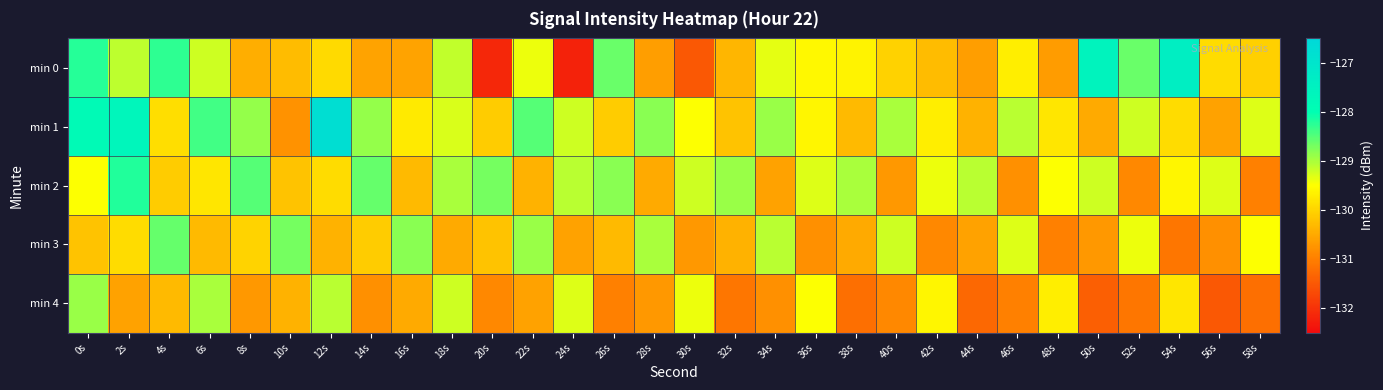

At how many categories does at least one series exceed -128?

5